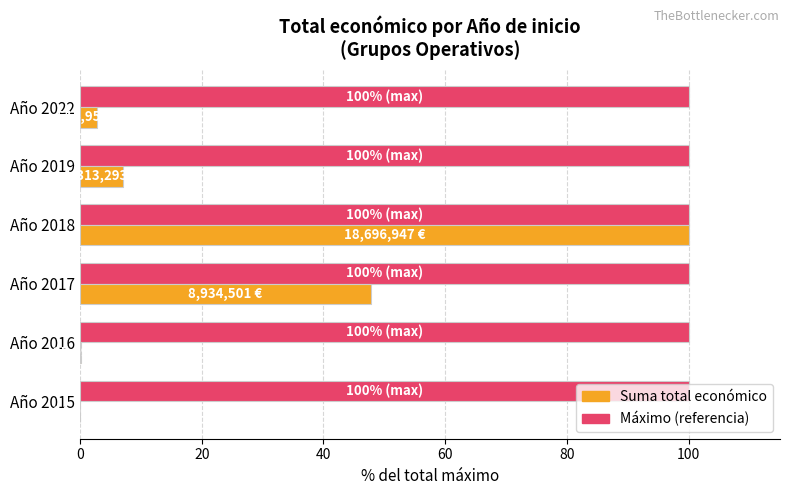

At which category is the sum across all series the highest?

Año 2018